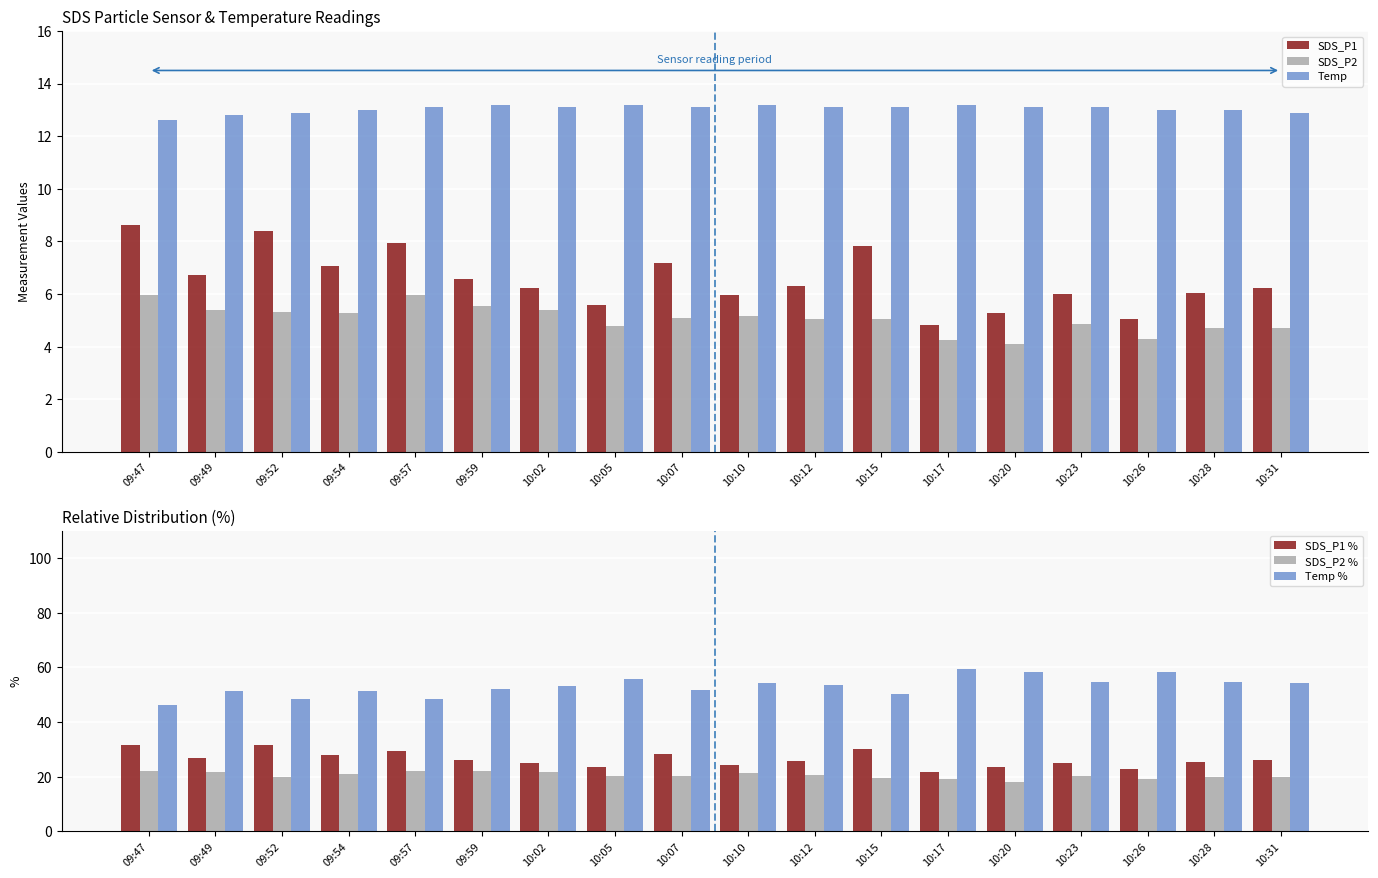

What are all the series names shown in the legend?

SDS_P1, SDS_P2, Temp, SDS_P1 %, SDS_P2 %, Temp %